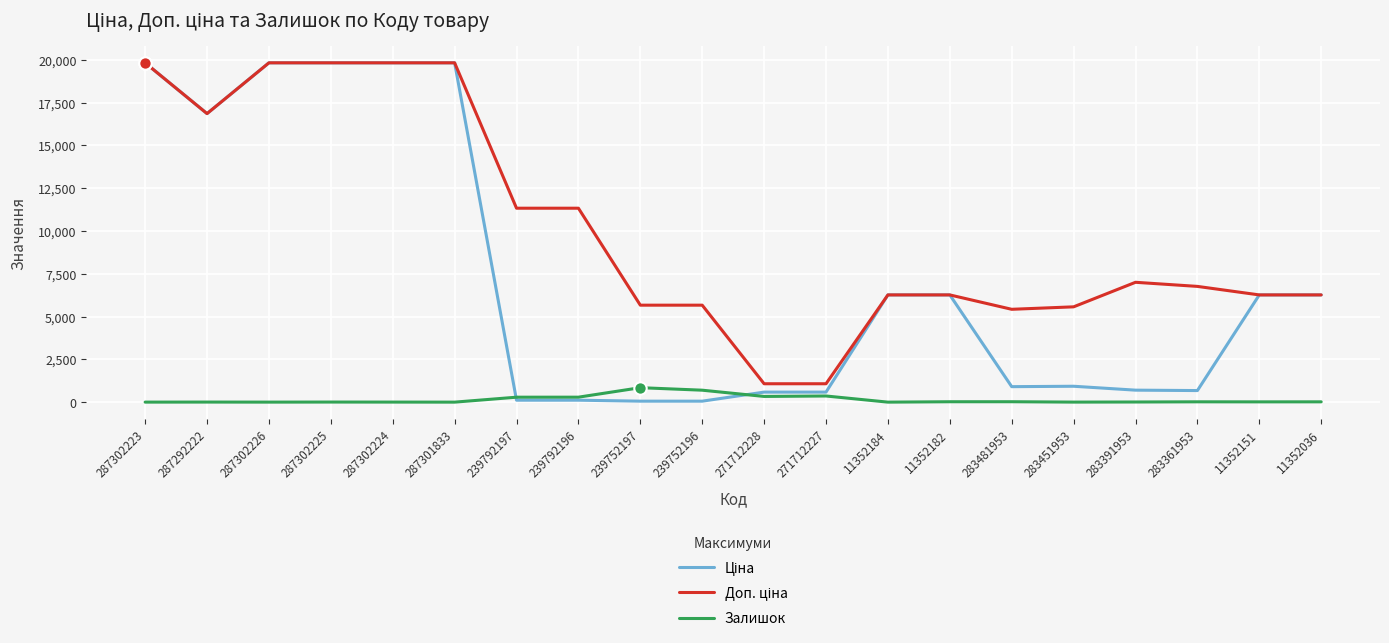

Is the value of Ціна at 239792196 greater than the value of Доп. ціна at 283481953?

No